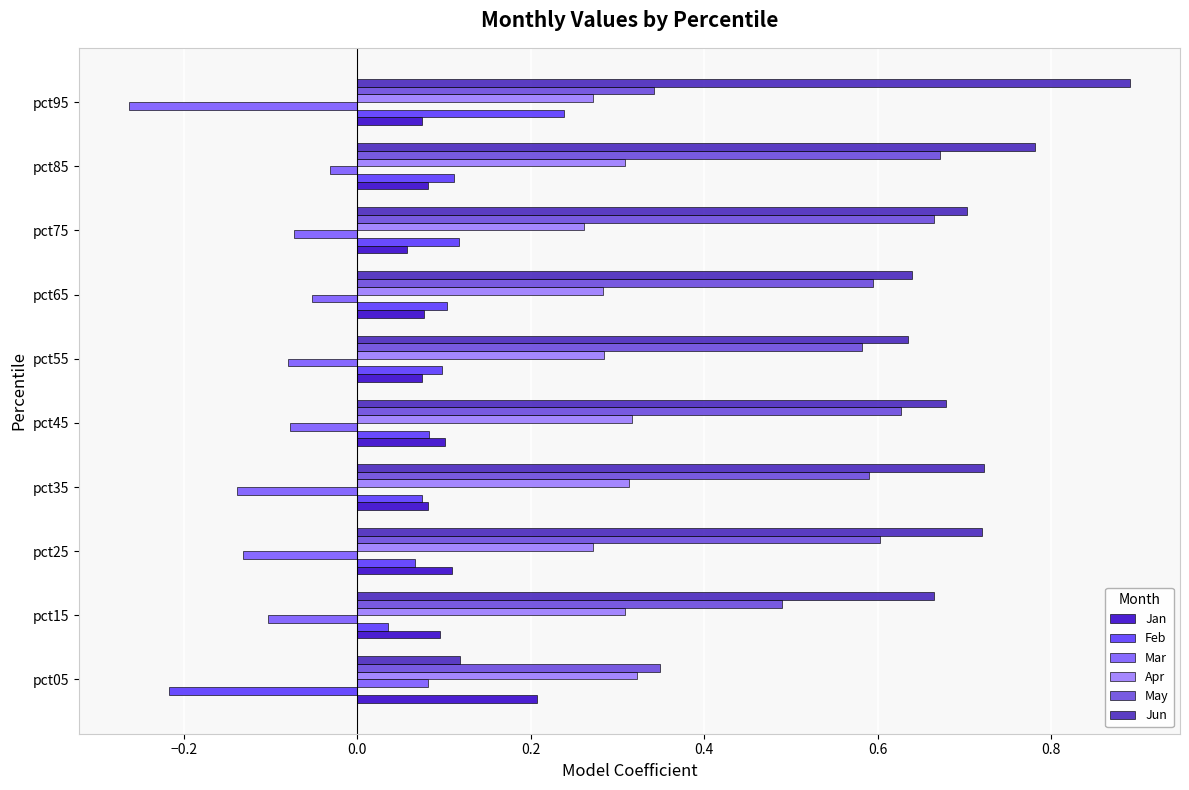

At which category is the sum across all series the highest?

pct85